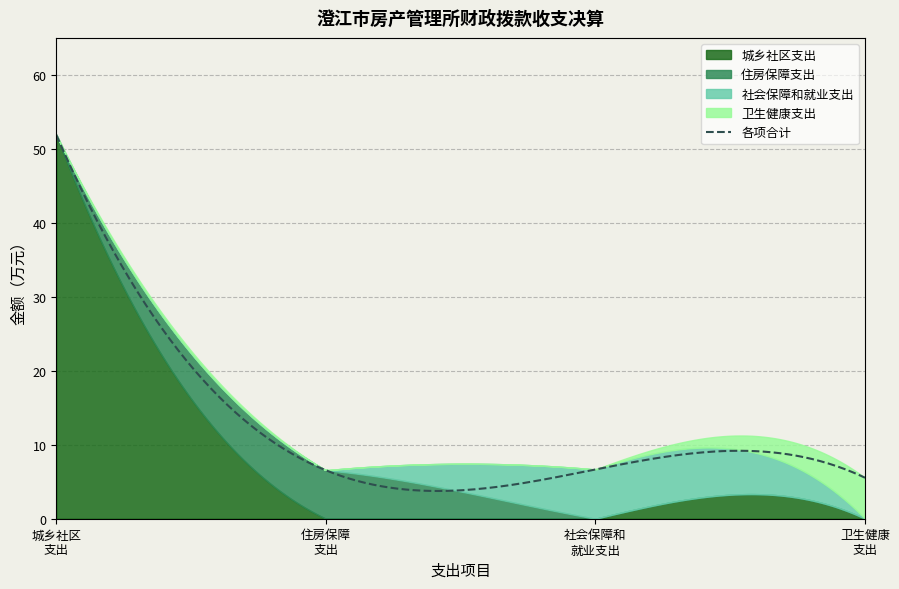

True or false: 住房保障支出 has more than 1 interior local peaks.

False